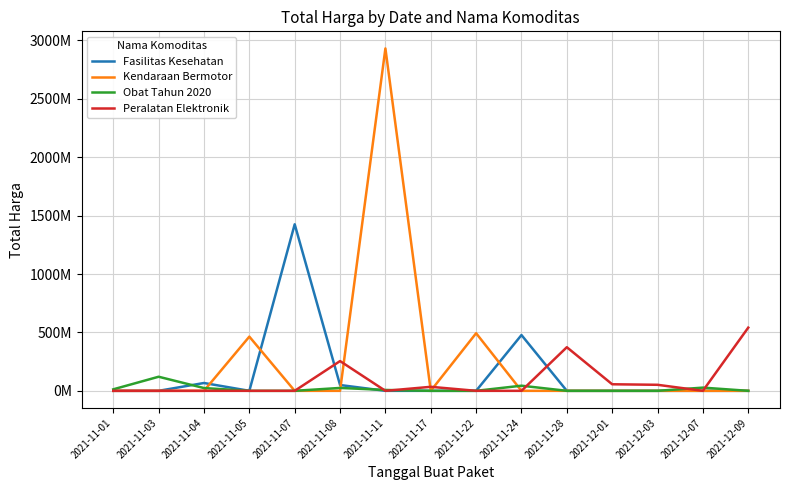

At which label does Obat Tahun 2020 reach its peak?

2021-11-03